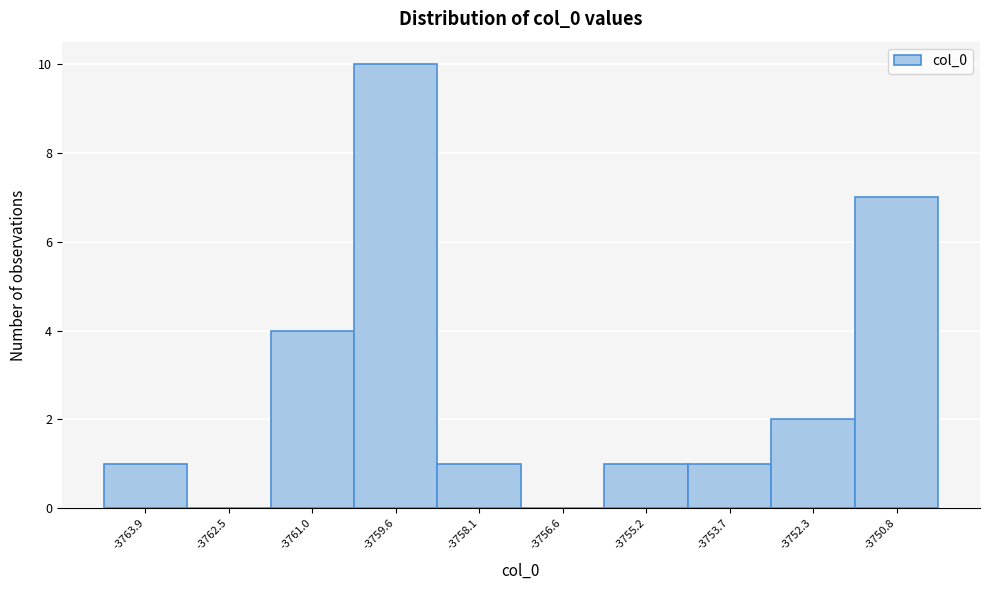

How tall is the bar that spans -3754.4 to -3753.0 on the x-axis? Neither the bar edges nor the heights are printed on the chart, so give them approximately, as read against the axes.

1